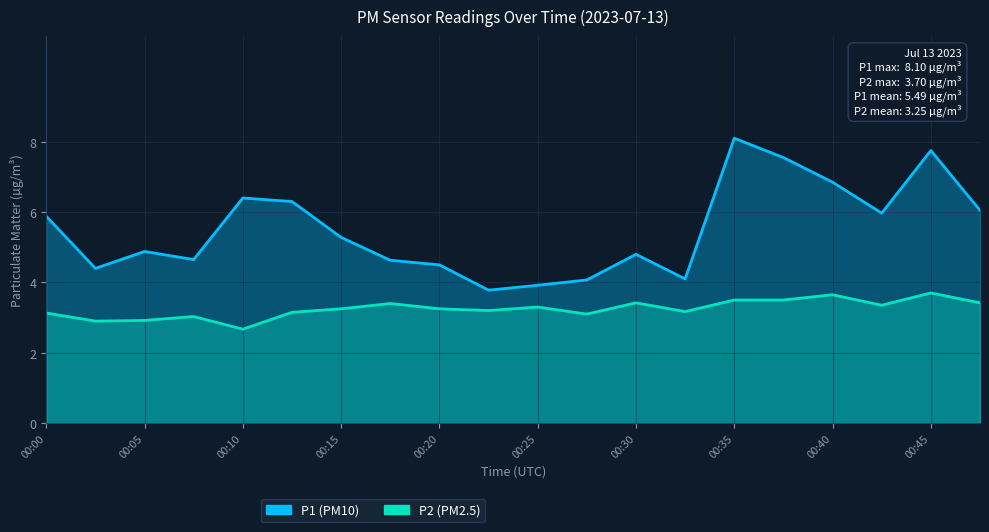

What is the approximate value of P1 at 17?

6.0